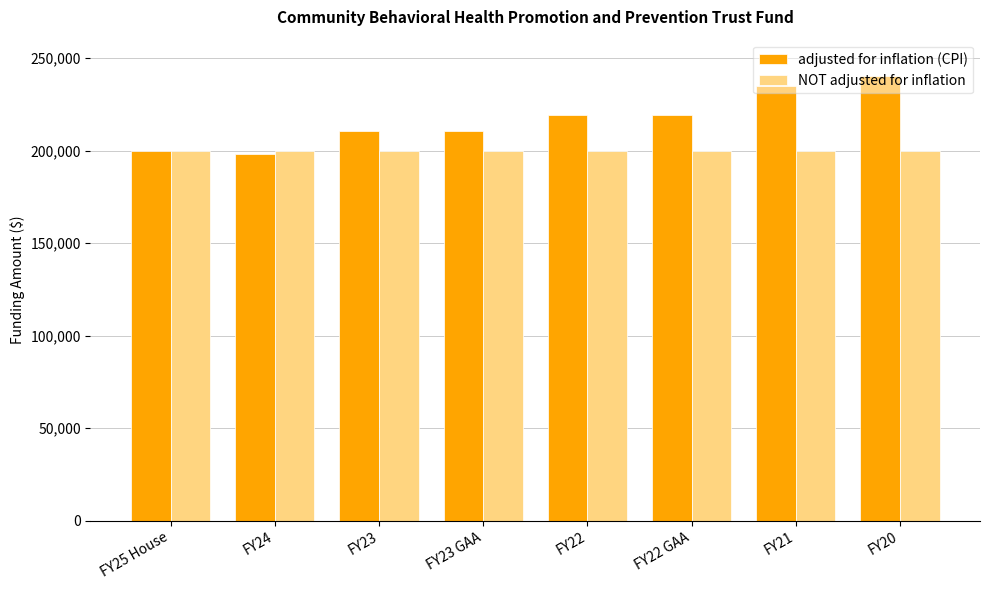

At which category does the chart reach its peak across all series?

FY20